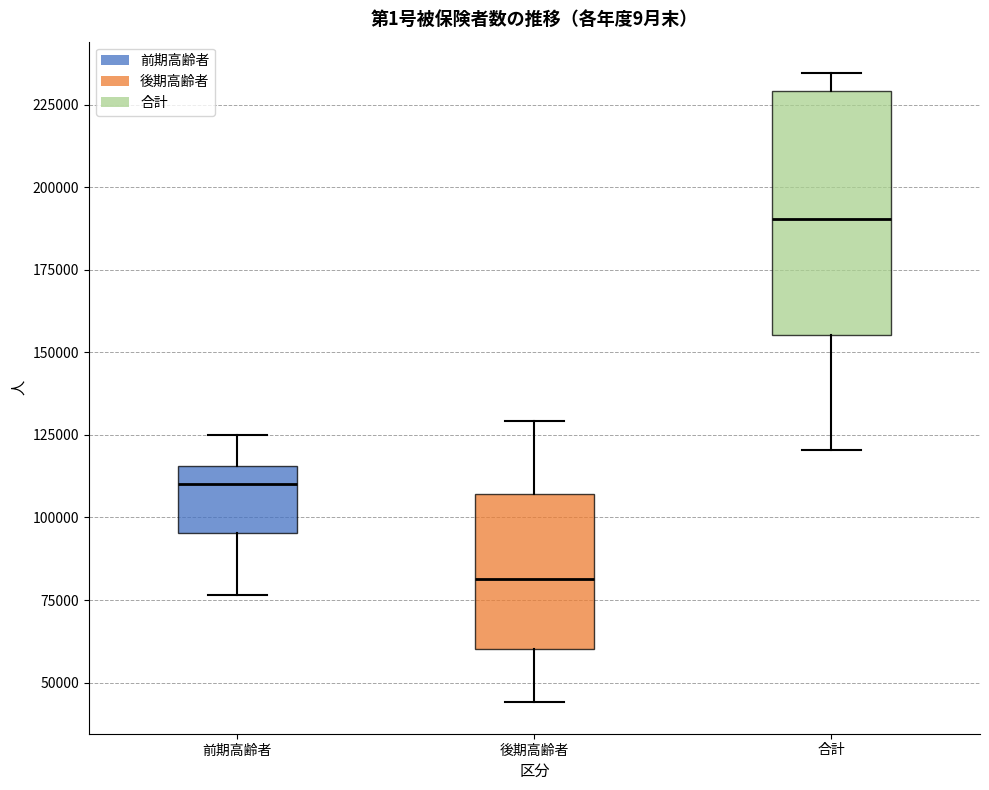

Reading left to right, read every box against the y-axis: the position of its median line, the range the box covers, and the ends of its whiskers. The values are not printed on the chart, so give them approximately, as read against the axis.

前期高齢者: median 110000, box 95000 to 115000, whiskers 75000 to 125000
後期高齢者: median 80000, box 60000 to 105000, whiskers 45000 to 130000
合計: median 190000, box 155000 to 230000, whiskers 120000 to 235000